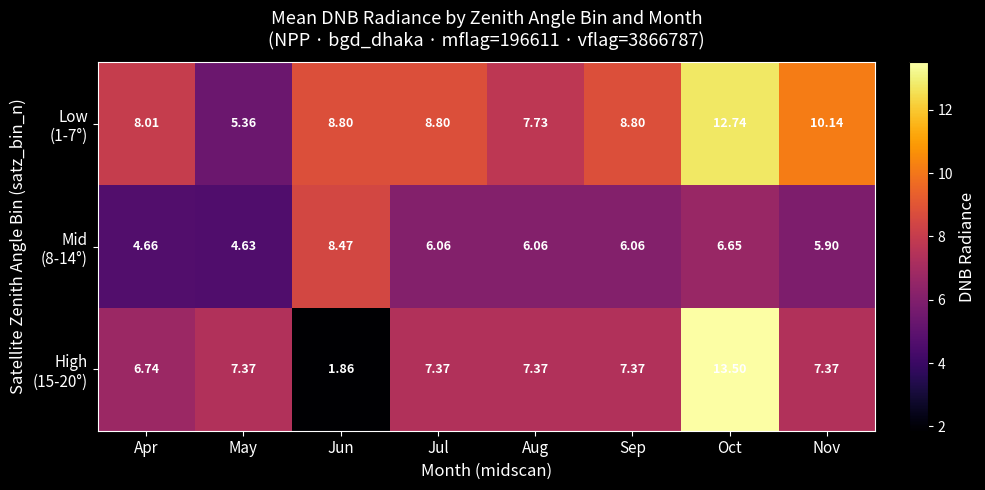

At which category does the chart reach its peak across all series?

Oct